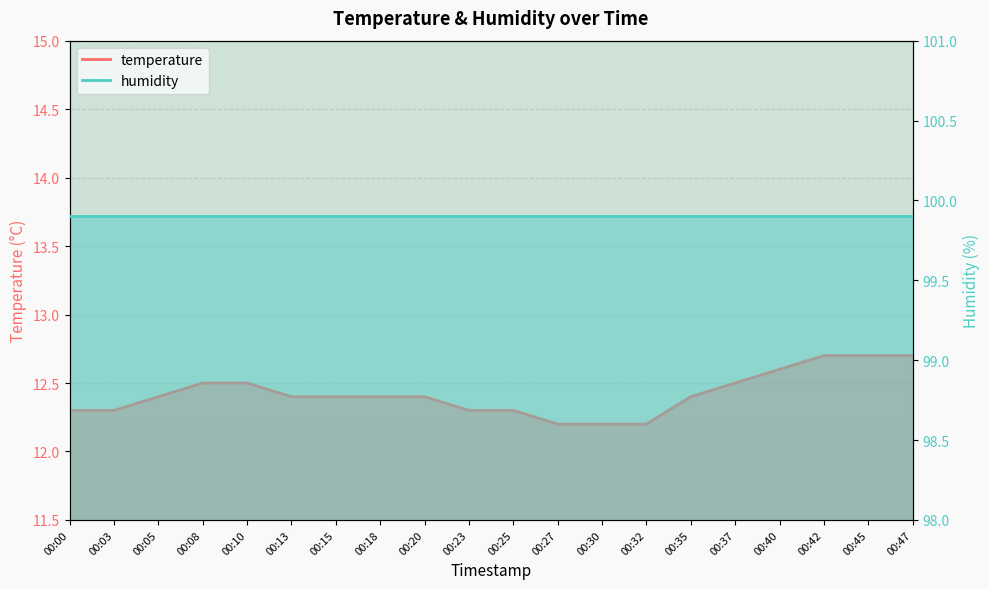

Which has a higher value, 00:03 or 00:13?

00:13